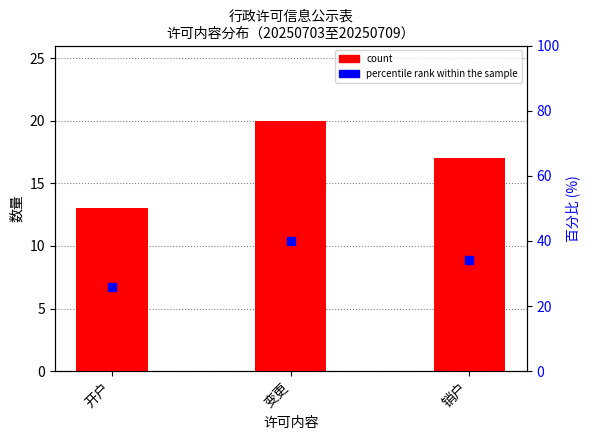

What is the label of the 3rd bar from the right?

开户